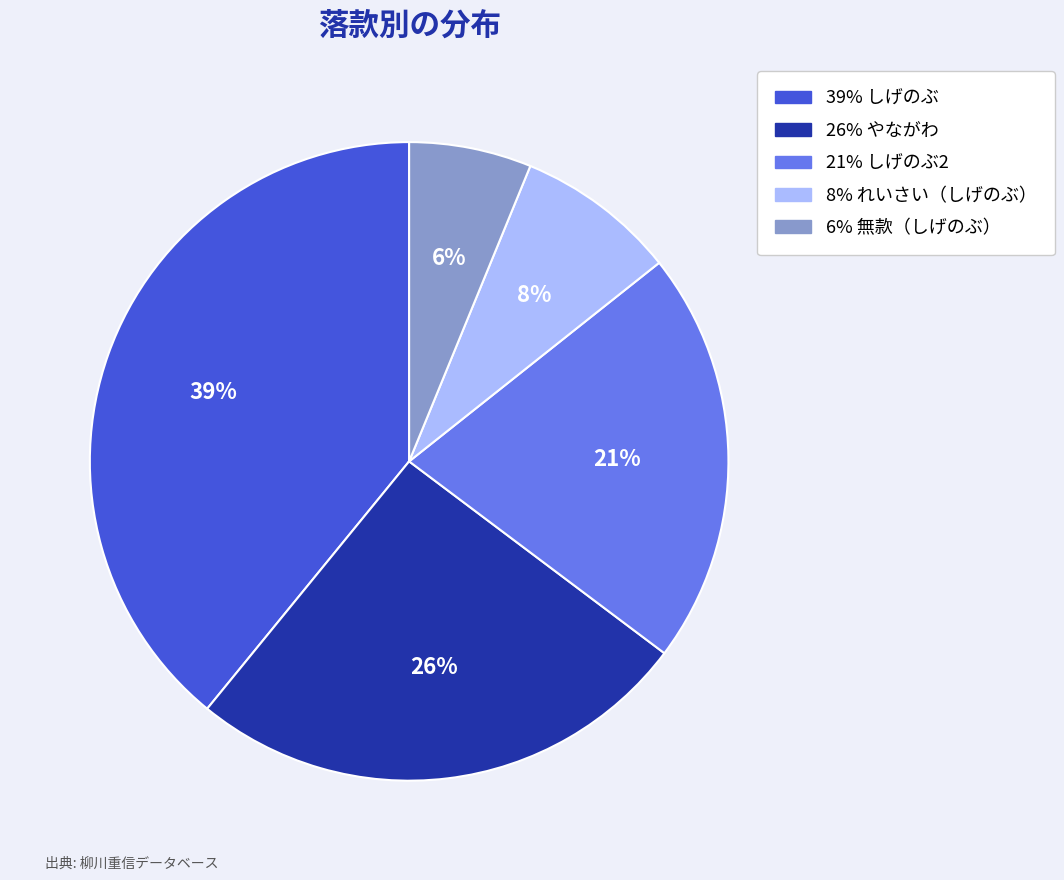

Rank the categories by value from highest to lowest.

39% しげのぶ, 26% やながわ, 21% しげのぶ2, 8% れいさい（しげのぶ）, 6% 無款（しげのぶ）